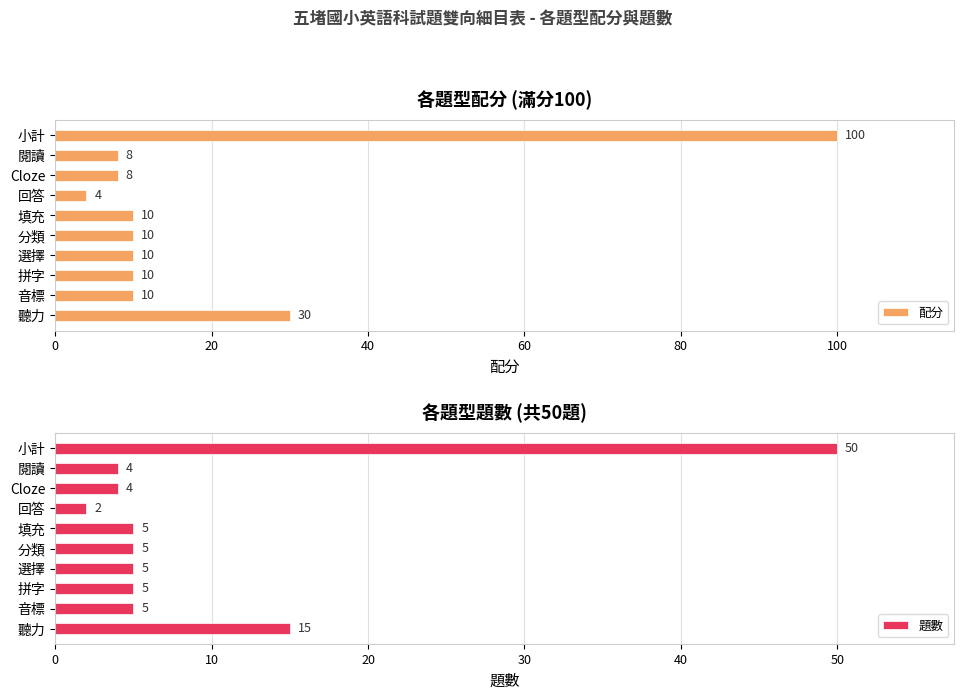

What is the highest value of the 配分 series?

100